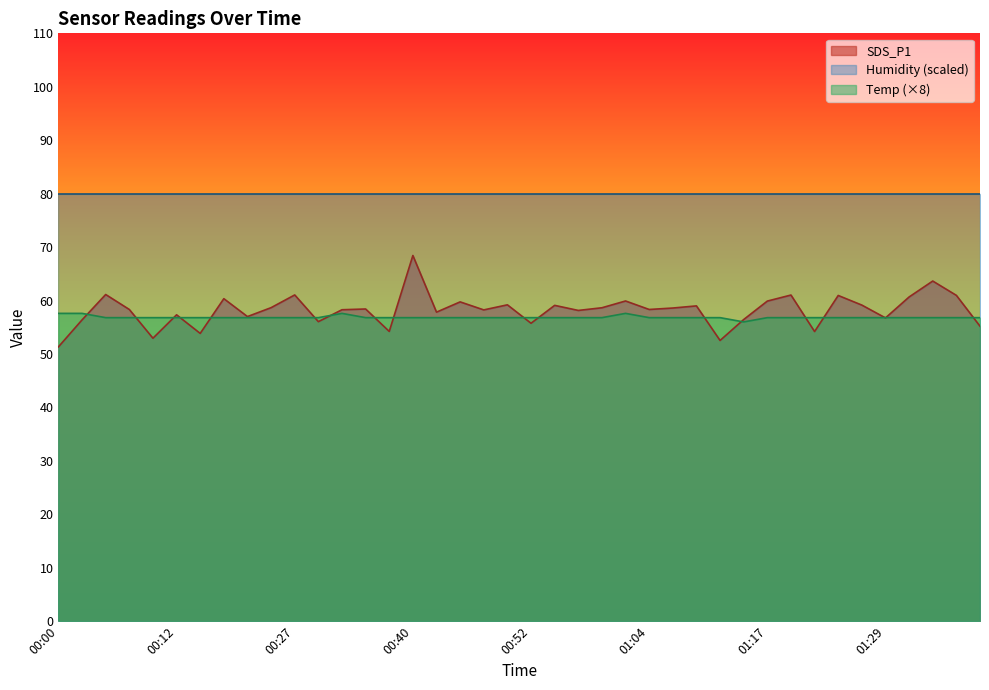

What is the approximate value of SDS_P1 at 00:40?

68.4